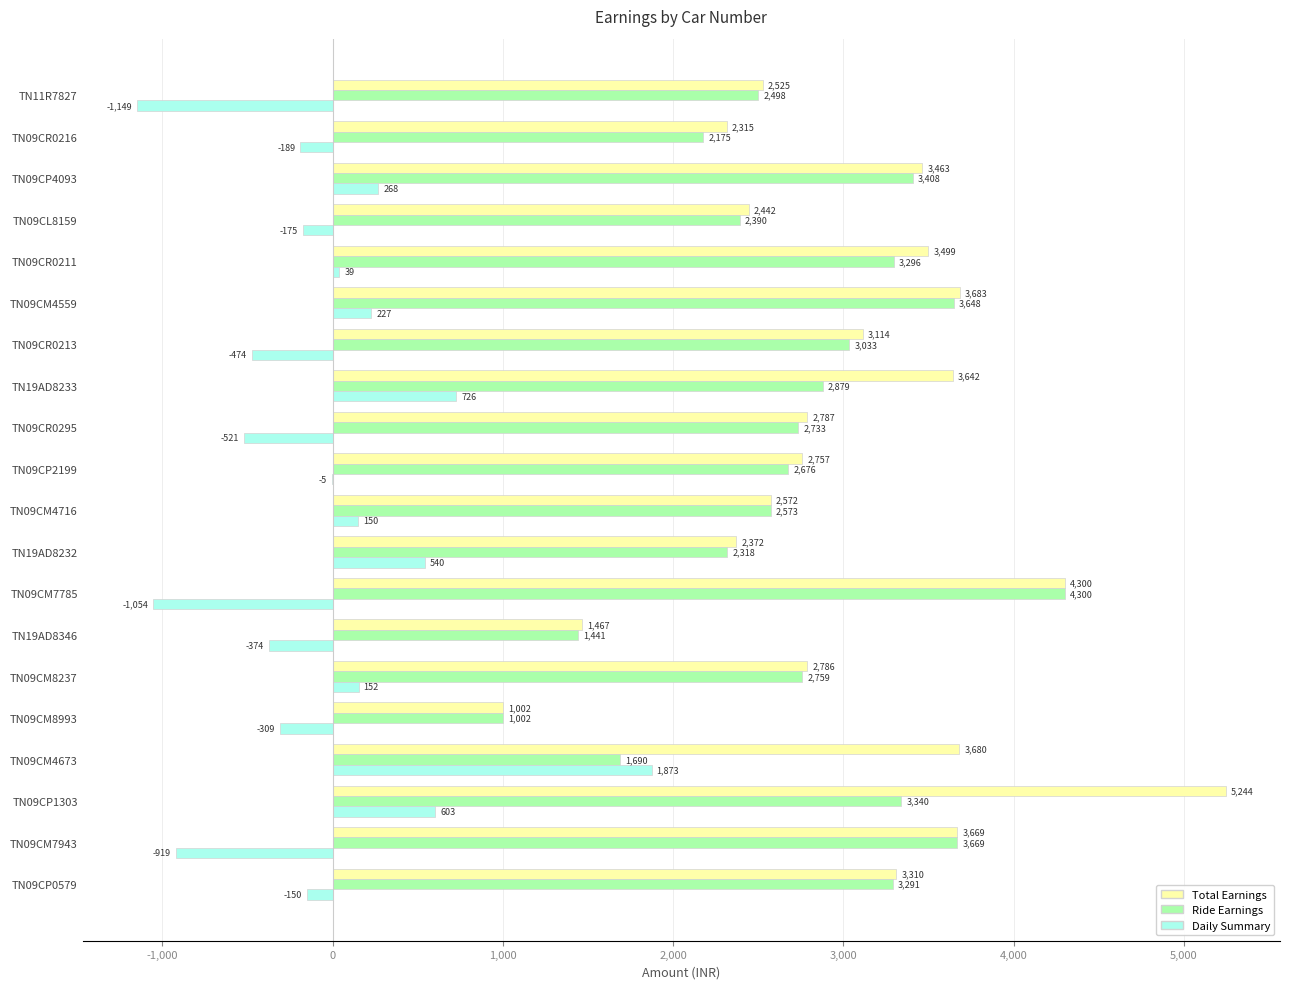

Which series changed the most between TN09CR0211 and TN09CP2199?

Total Earnings